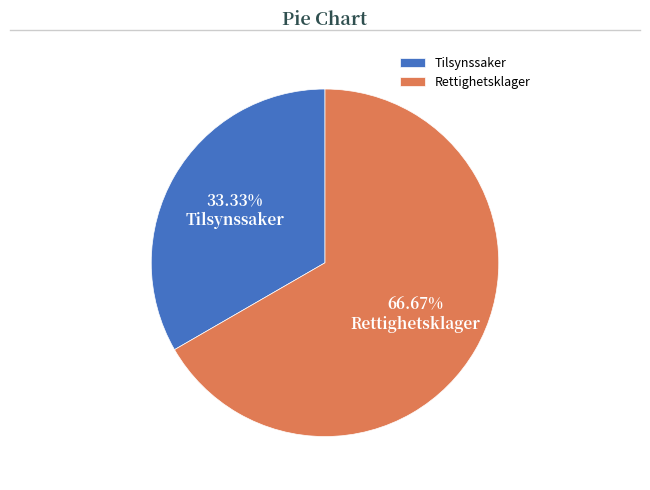

Which slice represents more than half of the pie?

Rettighetsklager